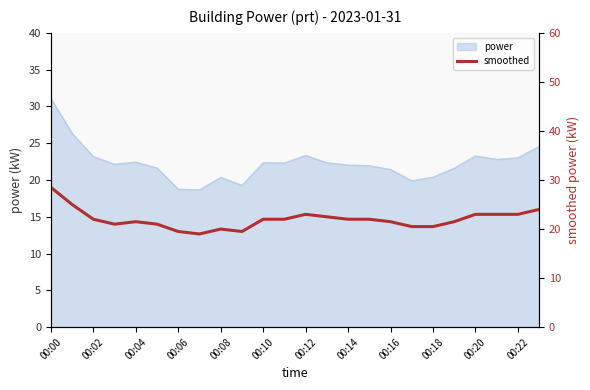

How many points are lower than both their immediate neighbors (excluding endpoints)?

3